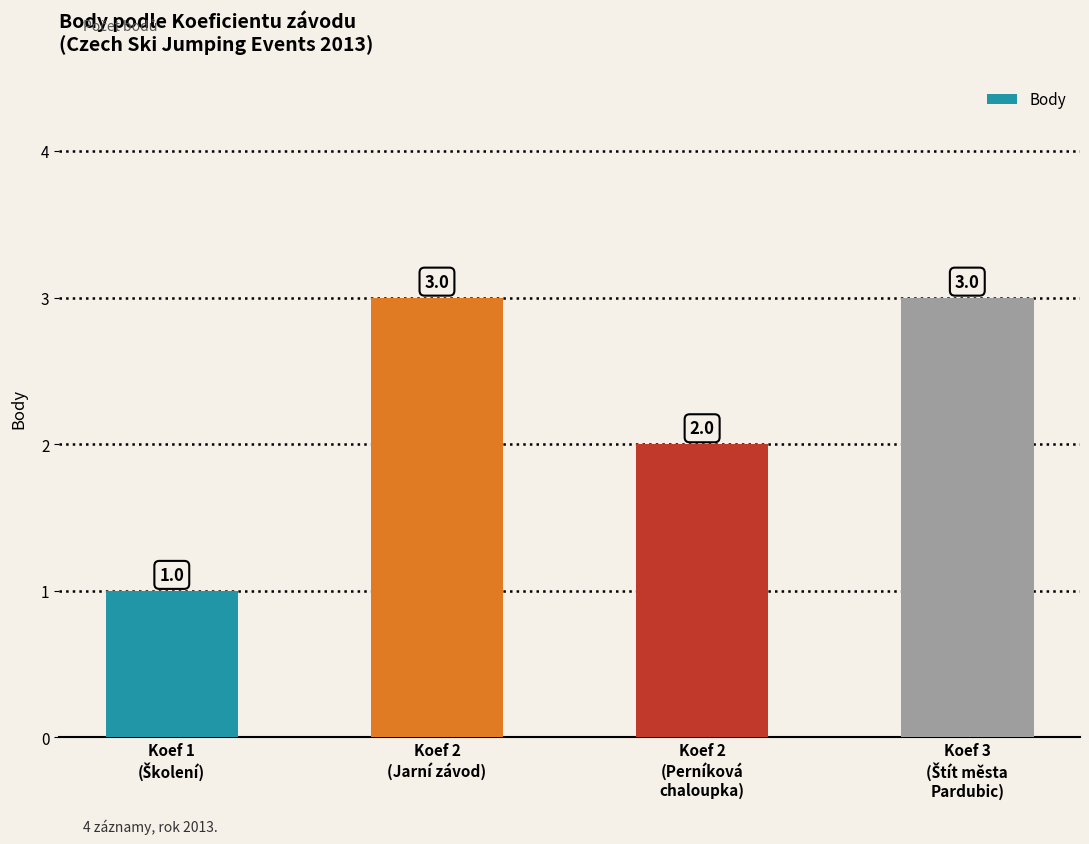

What is the value of the 3rd bar from the left?

2